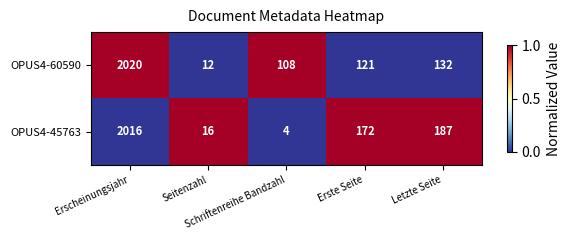

Which category has the lowest value across all series?

Schriftenreihe Bandzahl